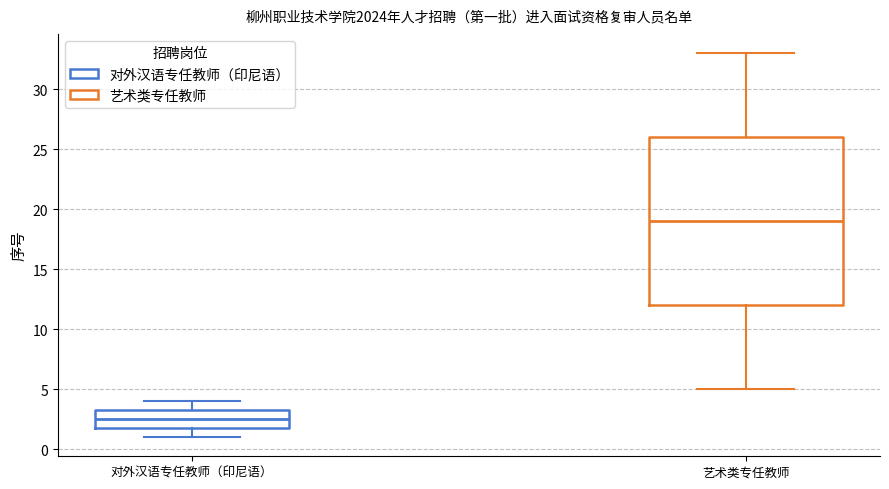

Which box's median line is the highest?

艺术类专任教师